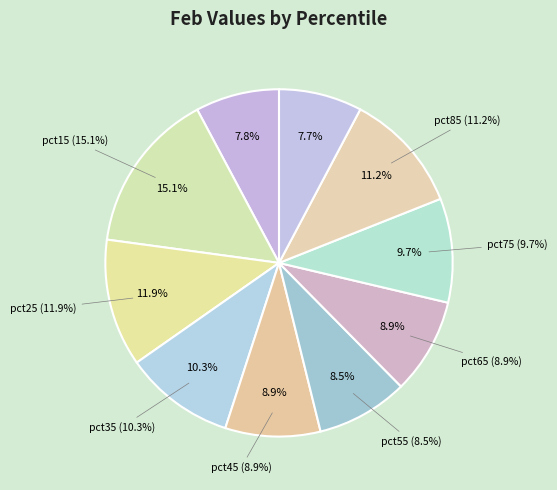

Does pct45 account for over 50% of the chart?

No